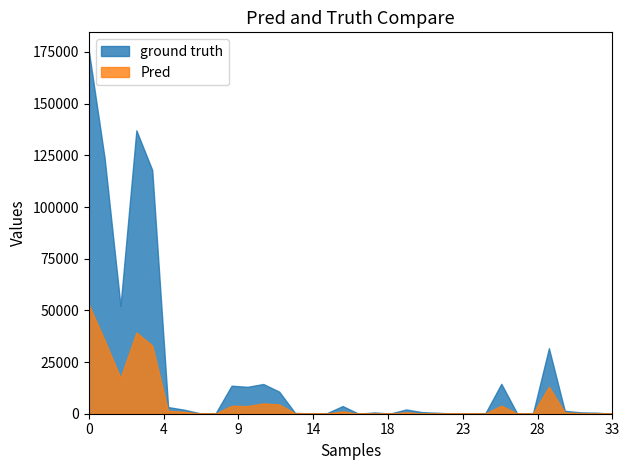

How many distinct data groups are displayed?

2